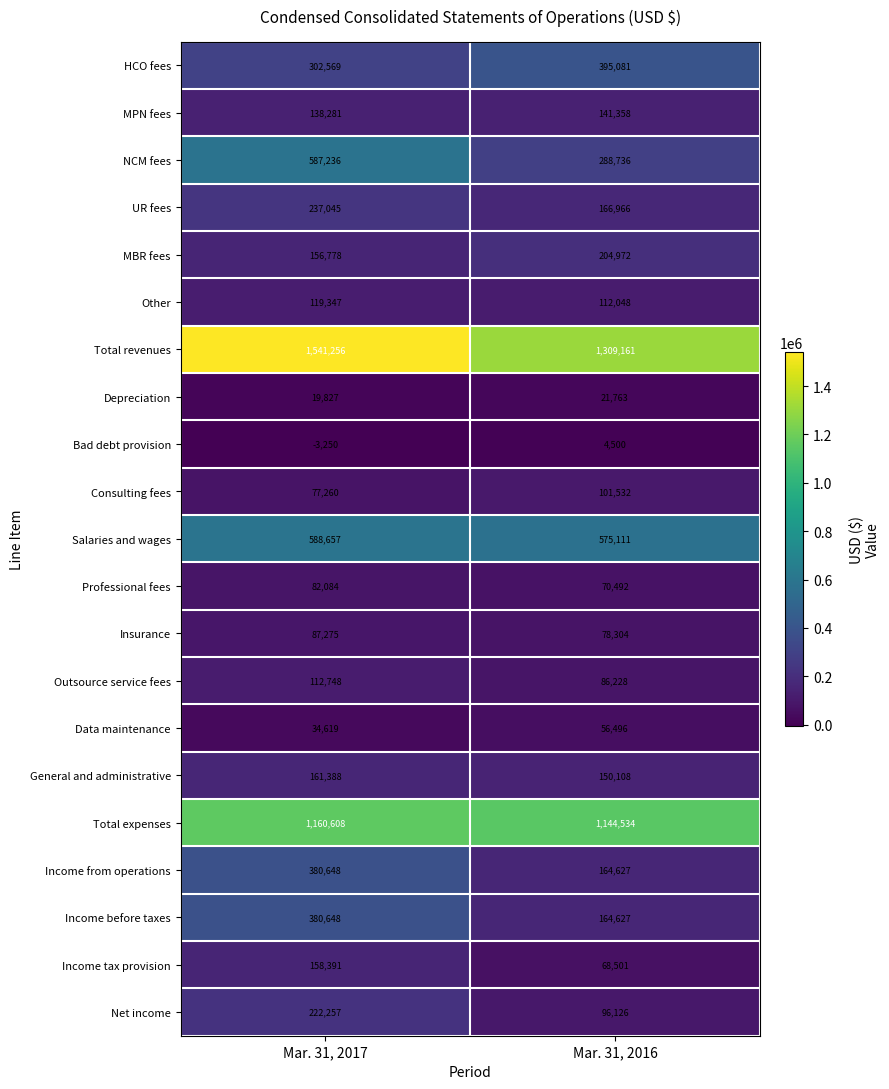

Read the Bad debt provision value at Mar. 31, 2017, to the nearest 10.

-3250